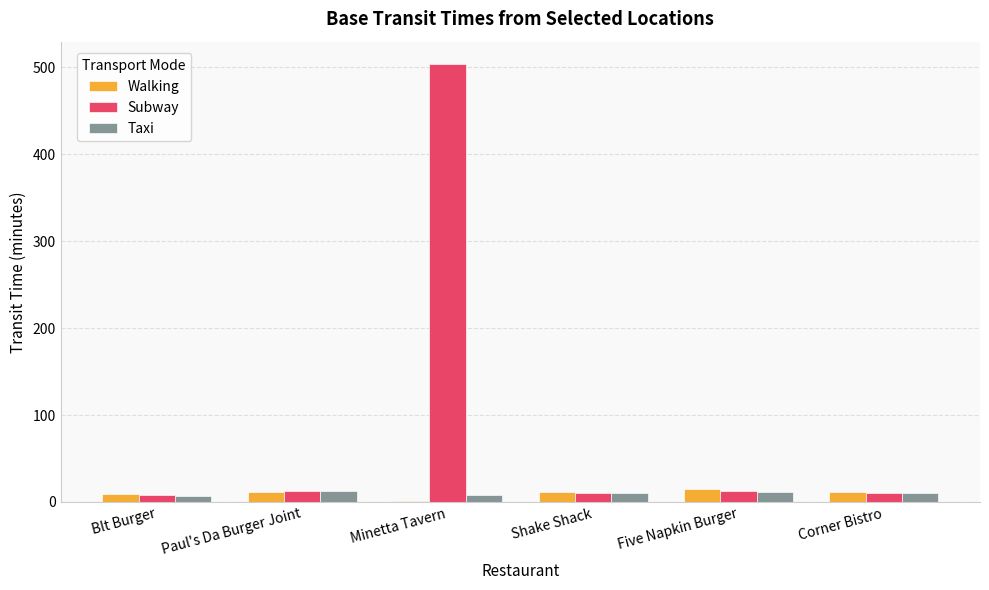

Which category has the highest value across all series?

Minetta Tavern